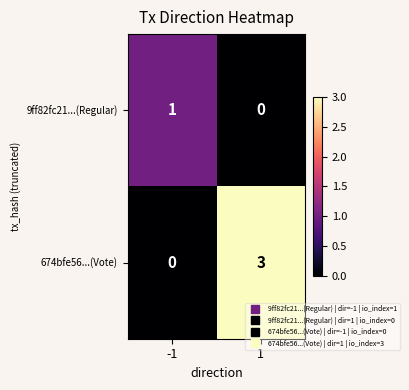

Which series changed the most between -1 and 1?

674bfe56...(Vote)